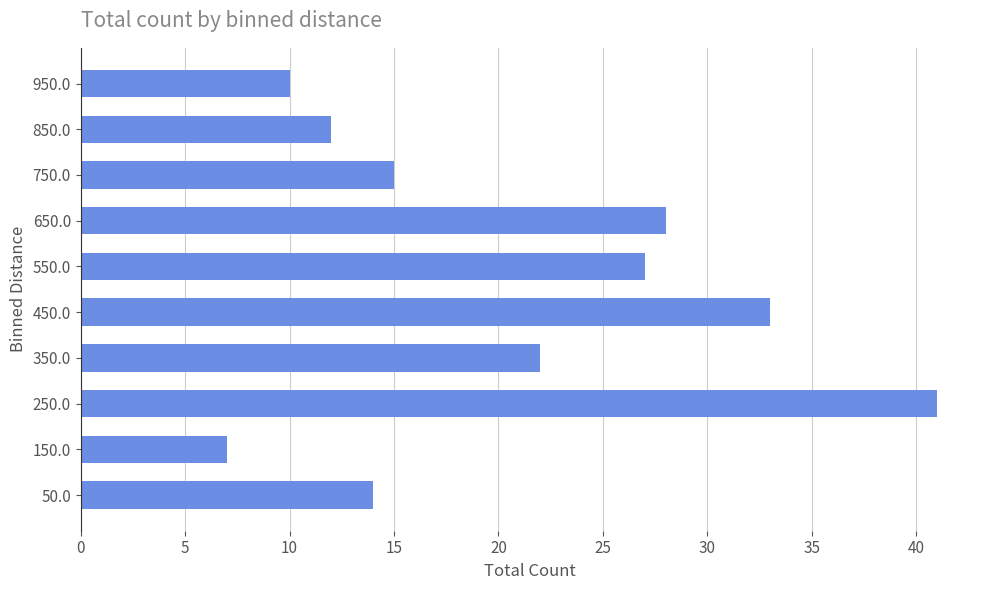

How many distinct data groups are displayed?

1